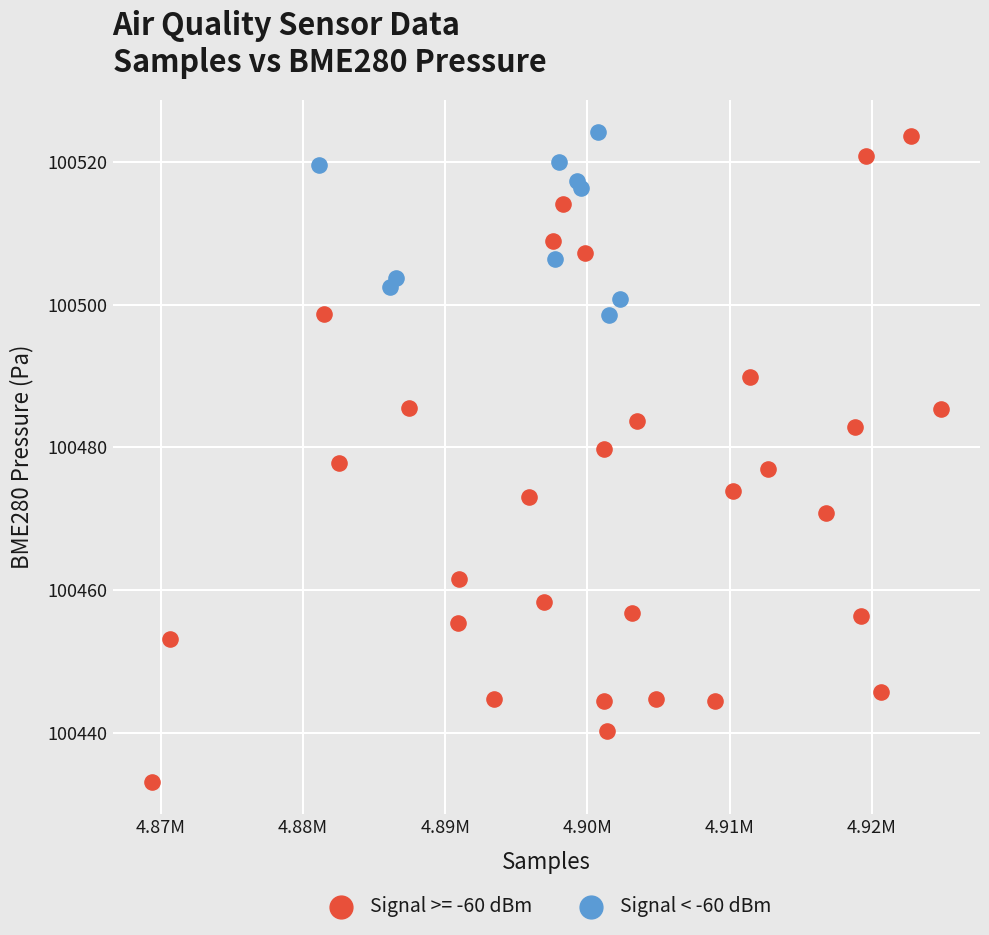

Which series contains the lowest Y value?

Signal >= -60 dBm